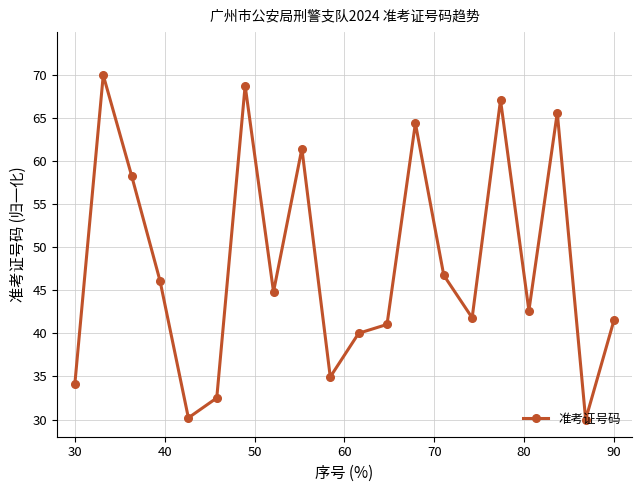

What is the value of the 5th point from the left?

30.2